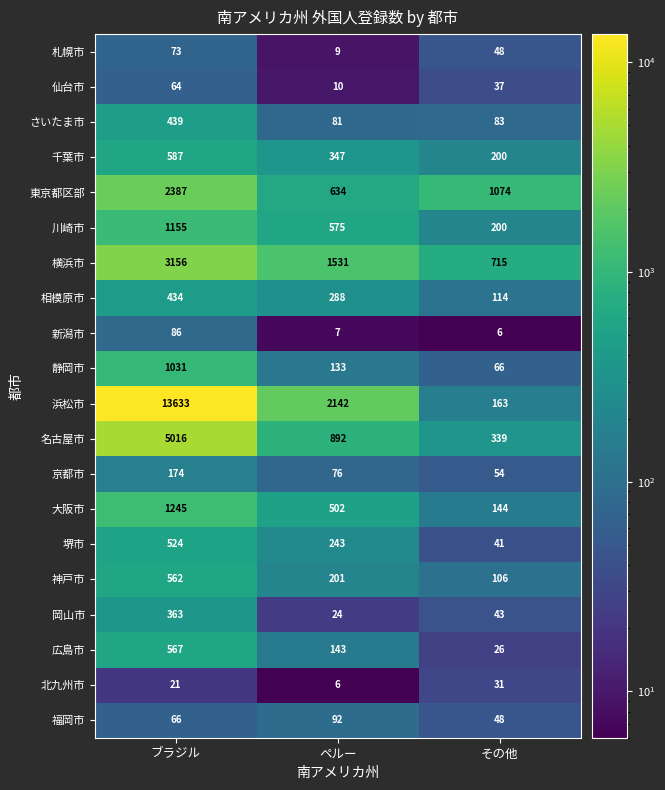

How many data points does each series have?

3